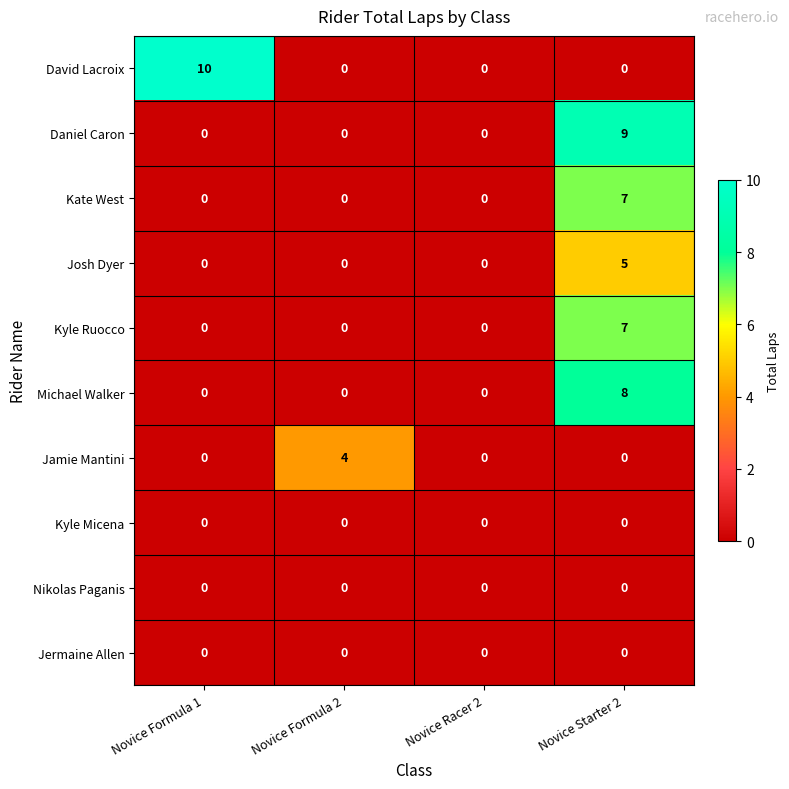

What is the difference between the David Lacroix values at Novice Racer 2 and Novice Formula 1?

10